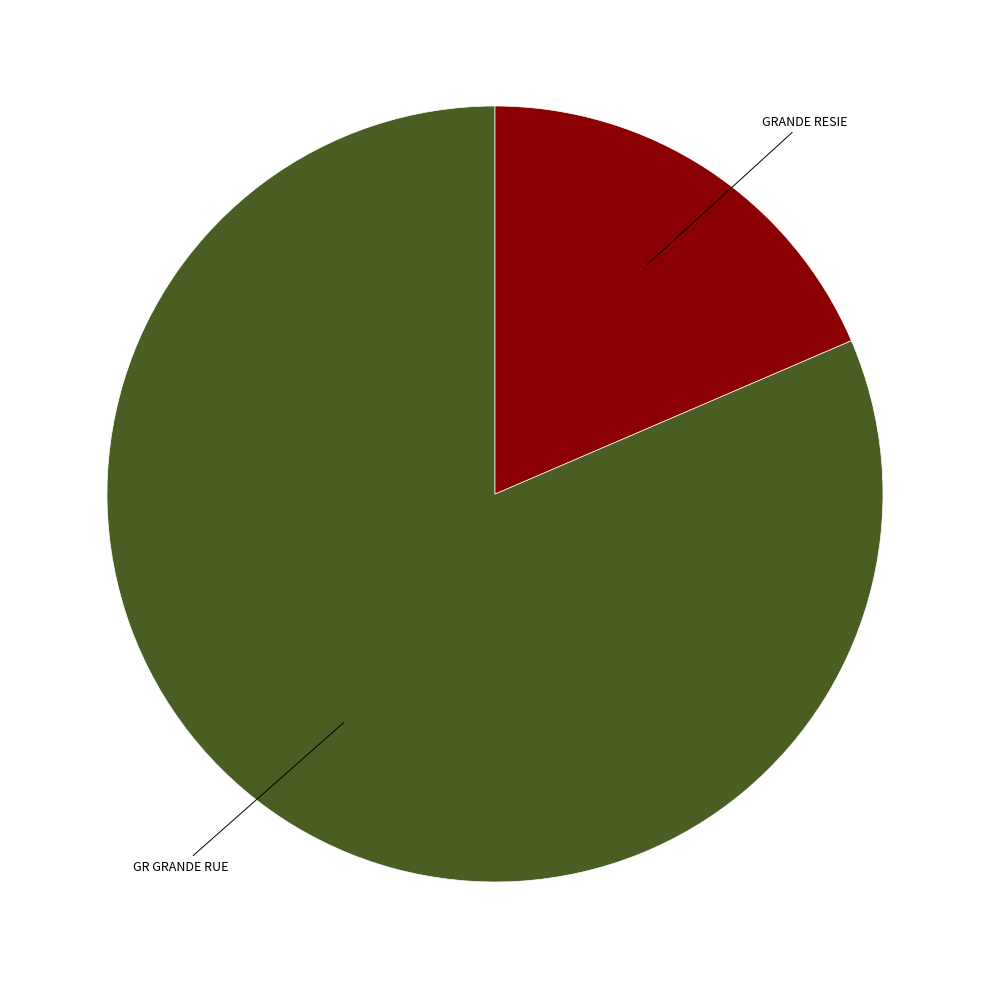

Rank the categories by value from lowest to highest.

GRANDE RESIE, GR GRANDE RUE